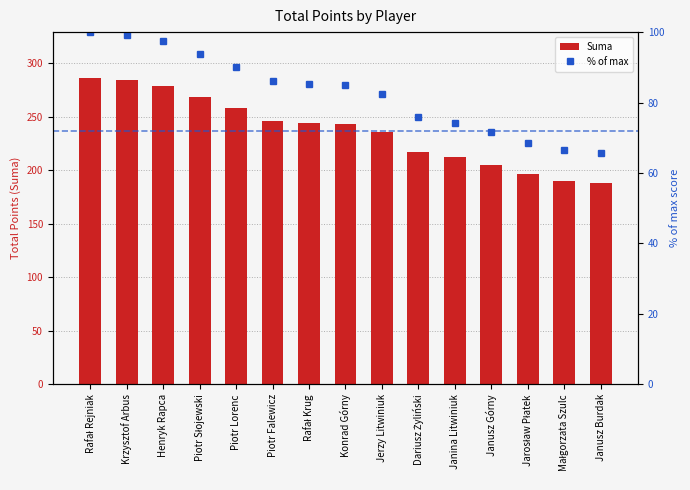

What is the difference between the maximum and second lowest values in the Suma series?

96